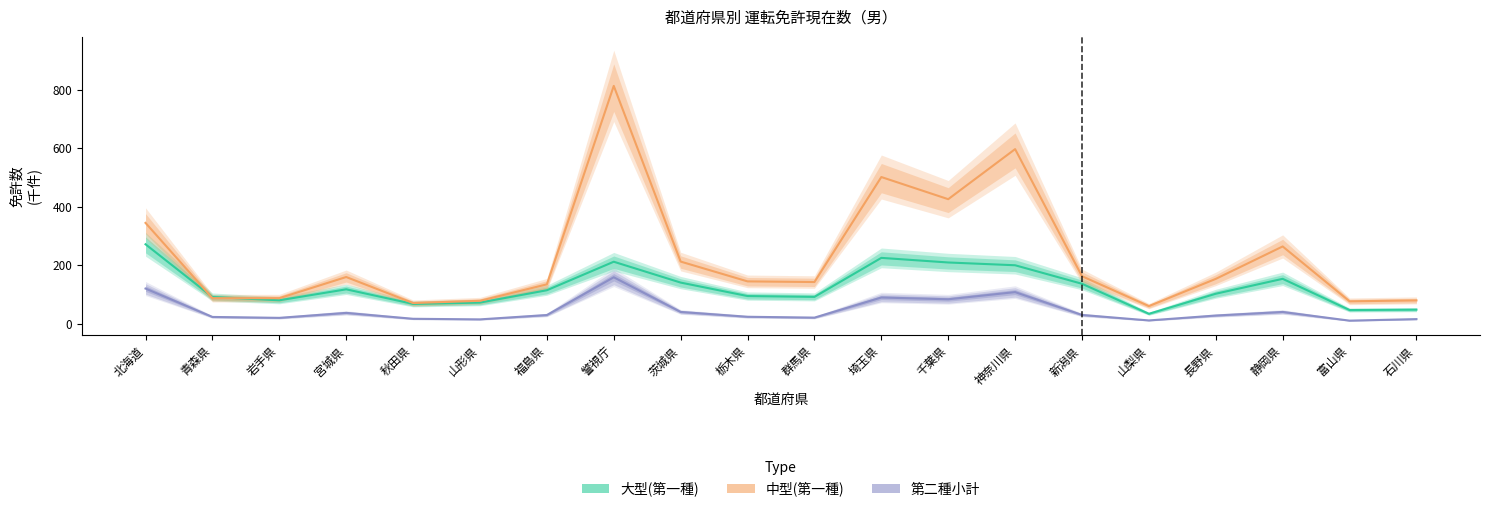

How many series are shown in this chart?

3